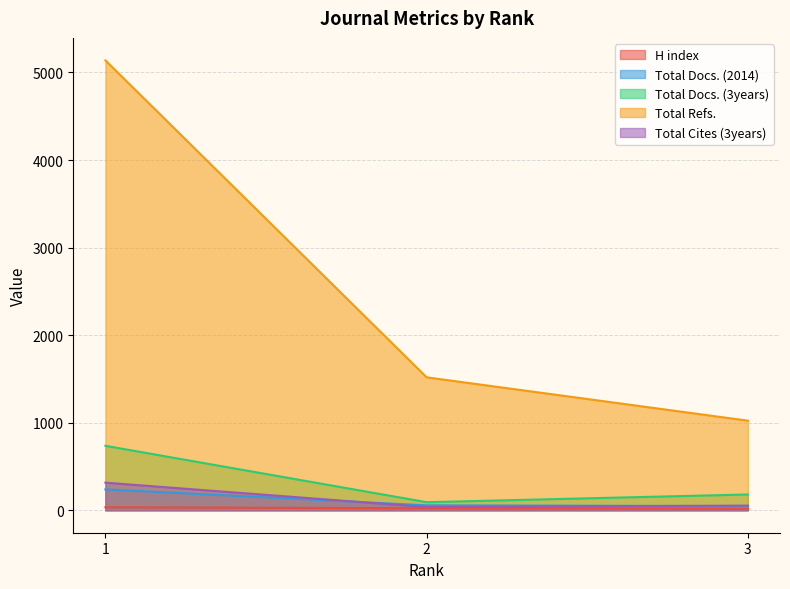

What is the average value of the Total Docs. (2014) series?

114